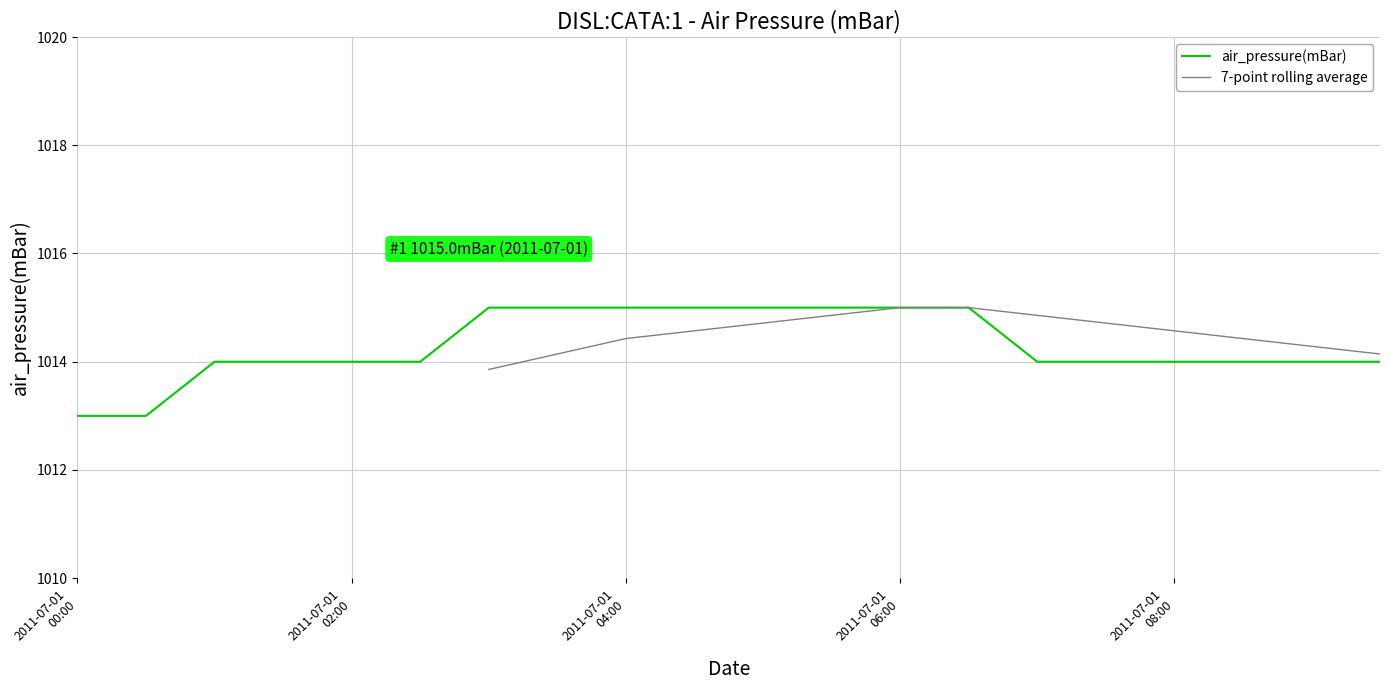

True or false: air_pressure(mBar) and 7-point rolling average cross at least once.

False